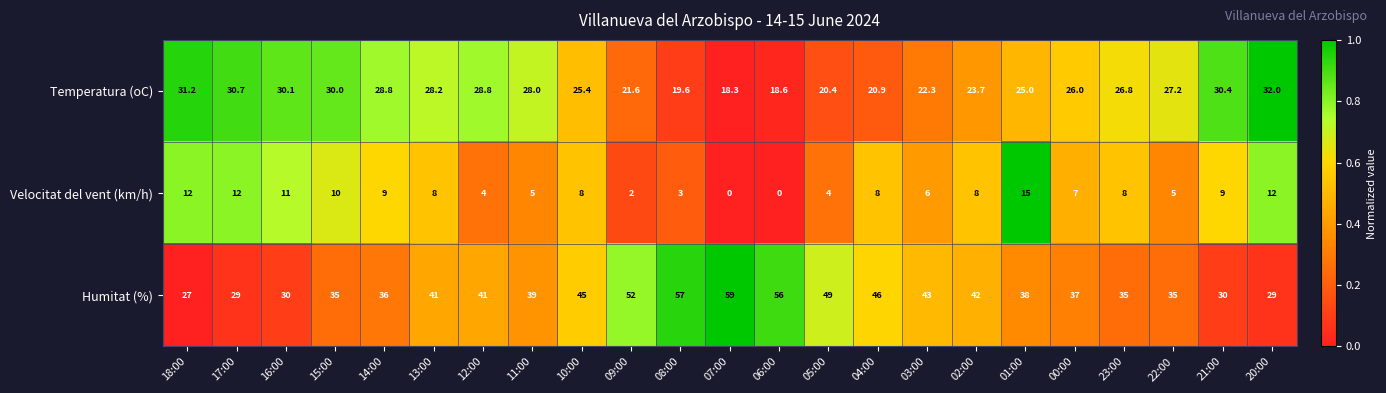

The Velocitat del vent (km/h) series shows 4.0 at 12:00. True or false?

True